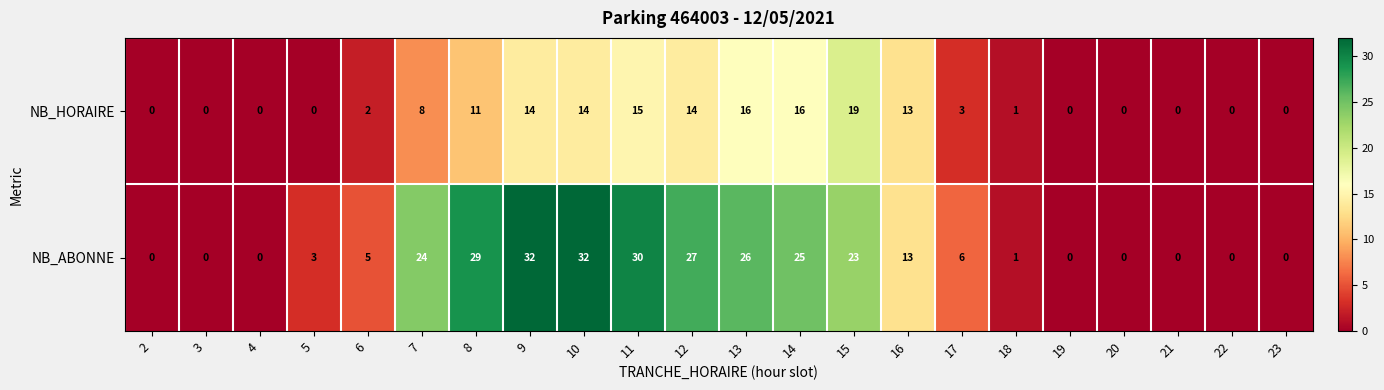

List the series in order of their overall mean, lowest first.

NB_HORAIRE, NB_ABONNE